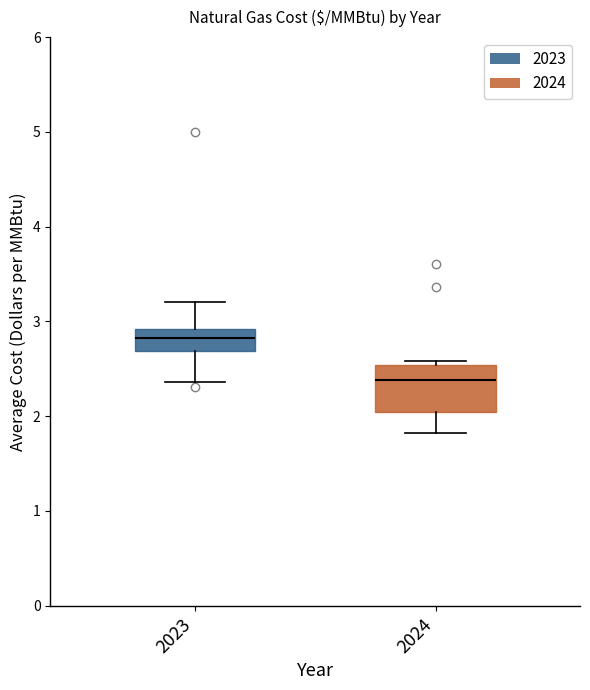

Comparing the boxes themselves (not the whiskers), which one is the tallest?

2024